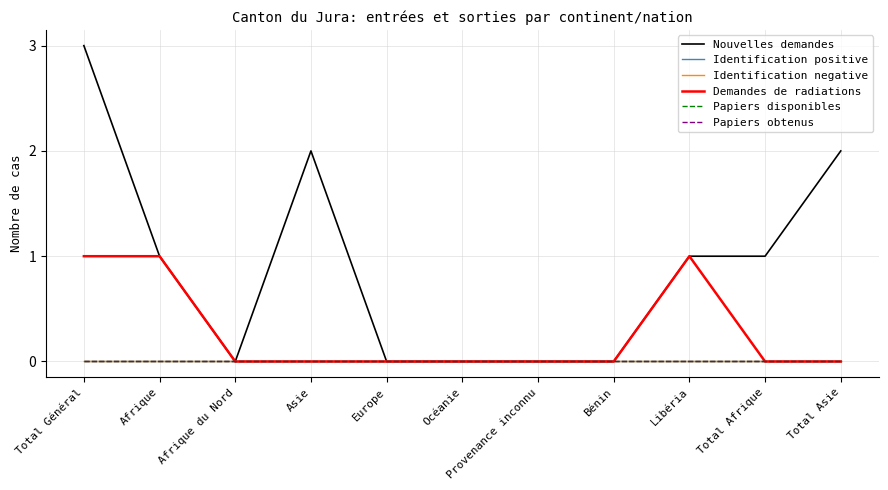

True or false: Identification negative and Papiers obtenus intersect in this chart.

False